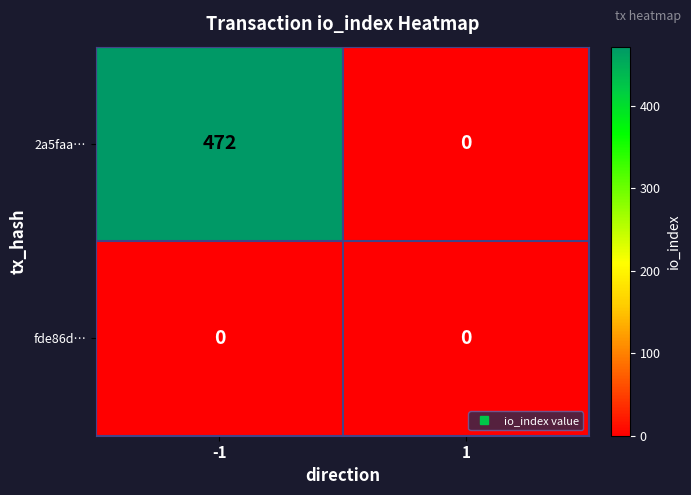

What is the difference between the 2a5faa… values at -1 and 1?

472